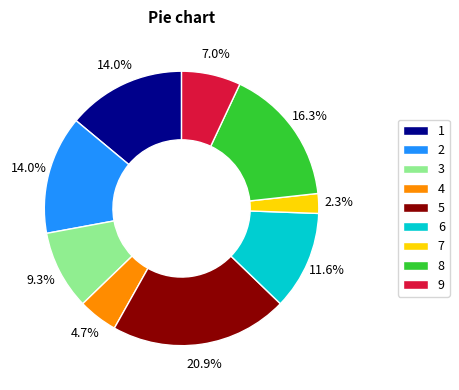

What is the largest slice in the pie chart?

5